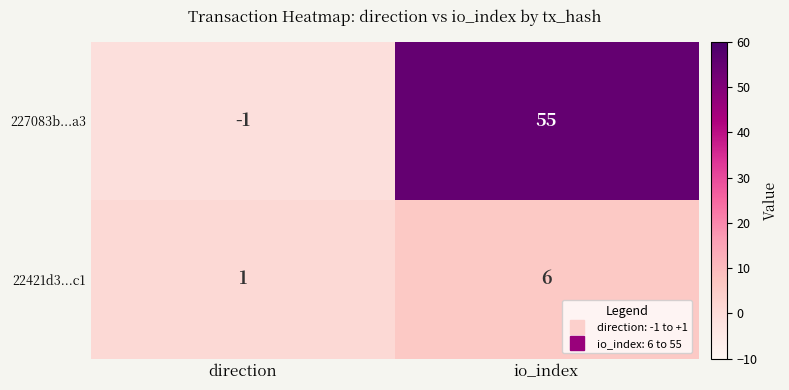

The 22421d3...c1 series shows 6 at io_index. True or false?

True